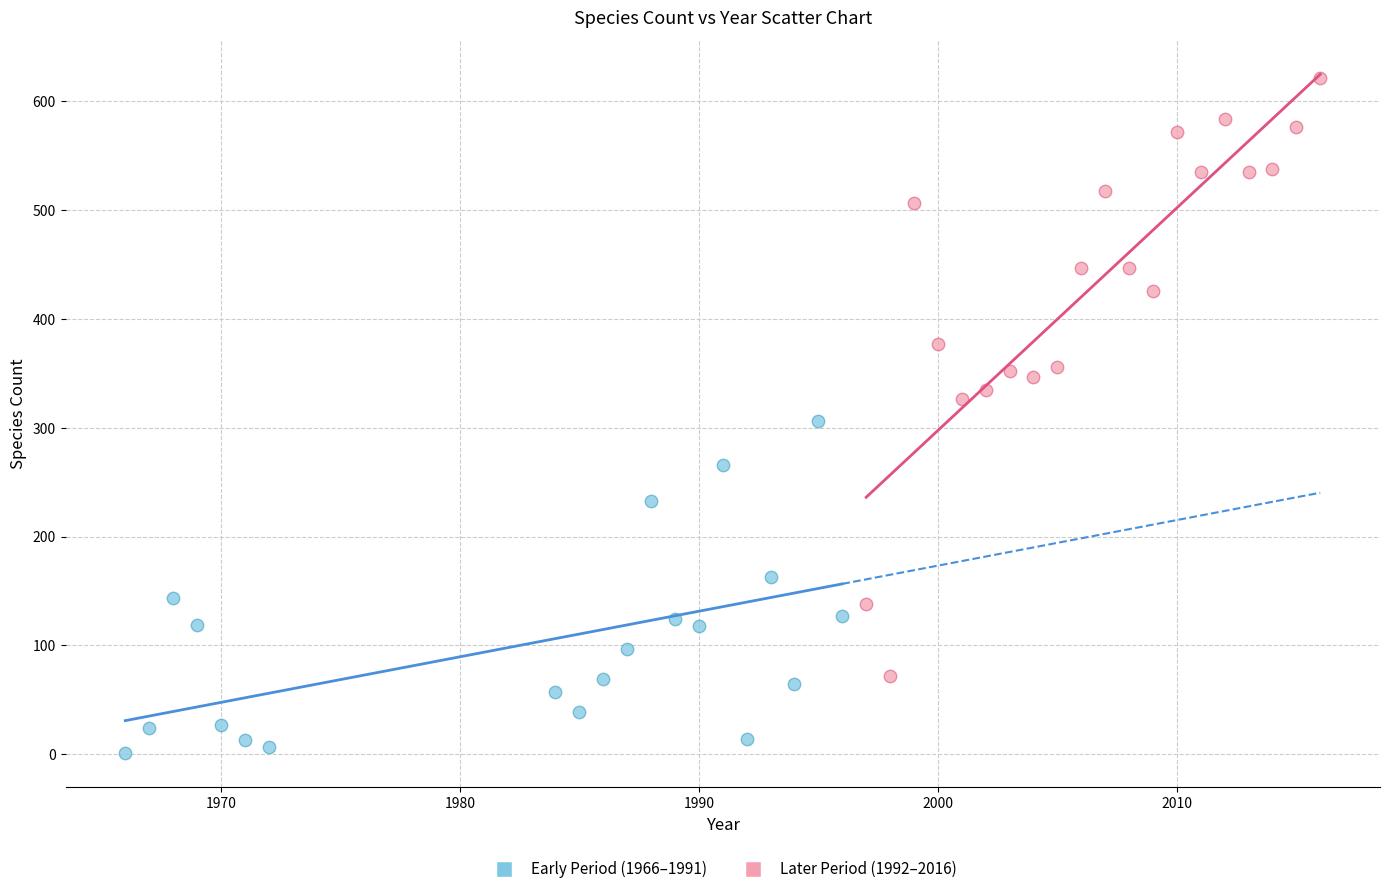

Which series has the widest spread of Y values?

Later Period (1992–2016)